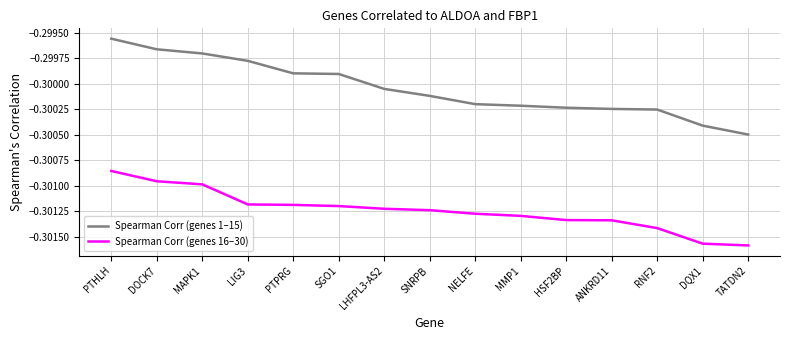

True or false: Spearman Corr (genes 16–30) and Spearman Corr (genes 1–15) cross at least once.

False